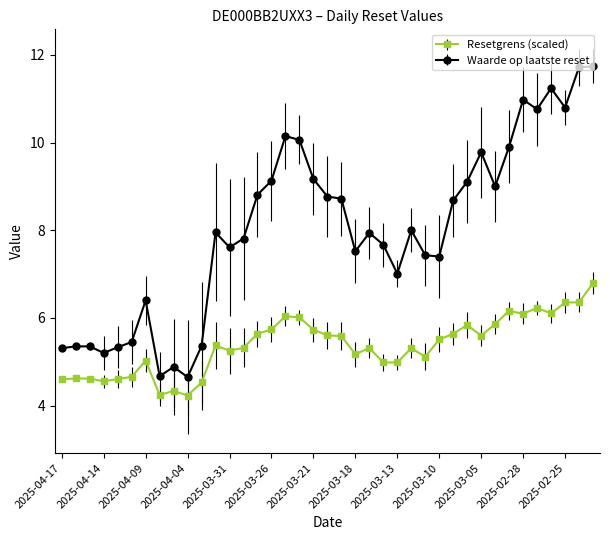

True or false: Resetgrens (scaled) has more than 0 points higher than both neighbors.

True